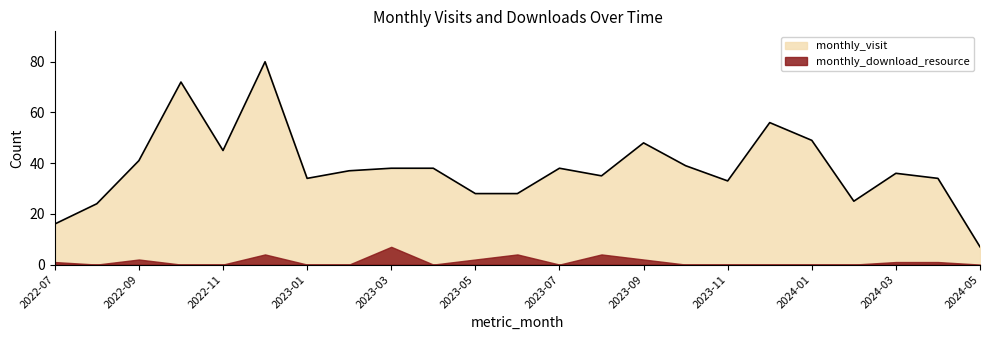

Does the chart have visible grid lines?

No